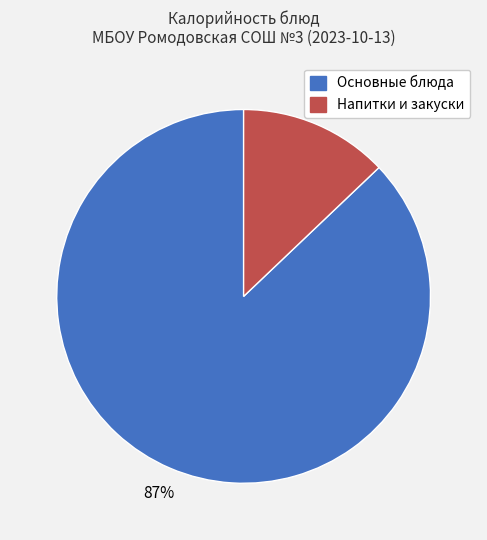

Is there any slice that represents more than half of the pie?

Yes